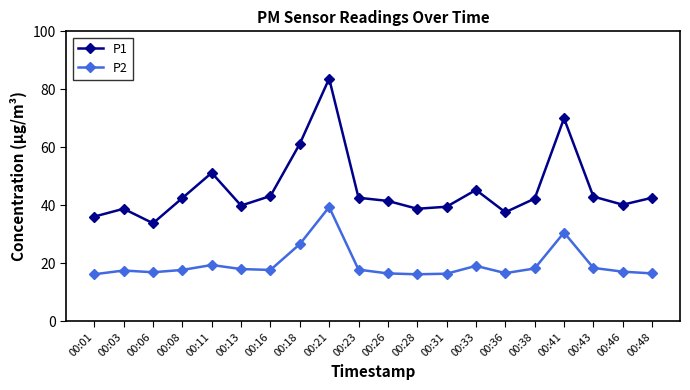

True or false: P2 and P1 intersect in this chart.

False